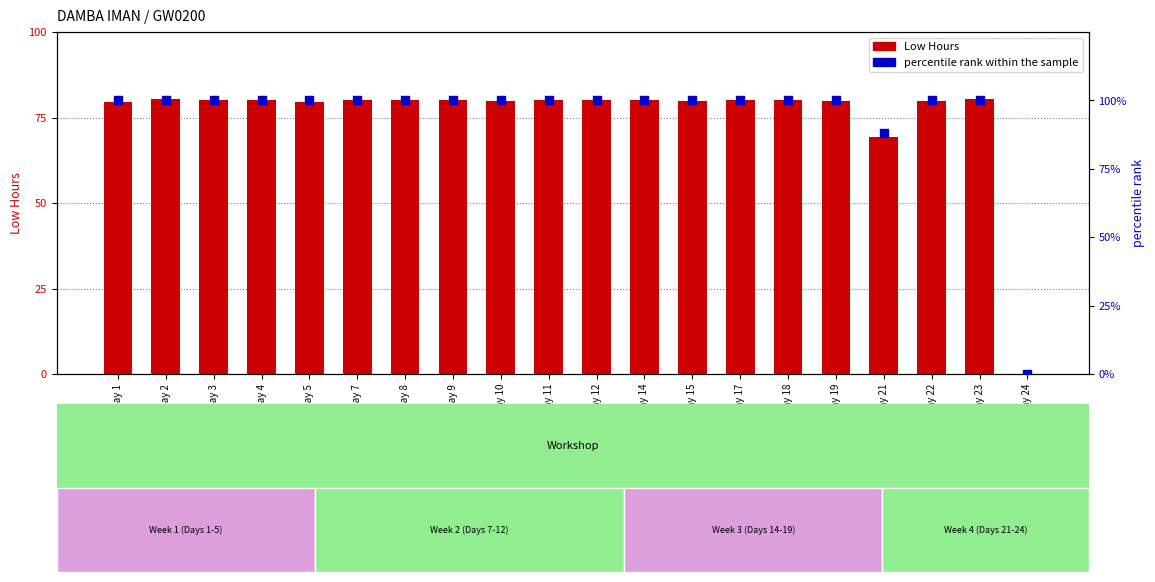

Which series has the largest Y range (max minus min)?

percentile rank within the sample